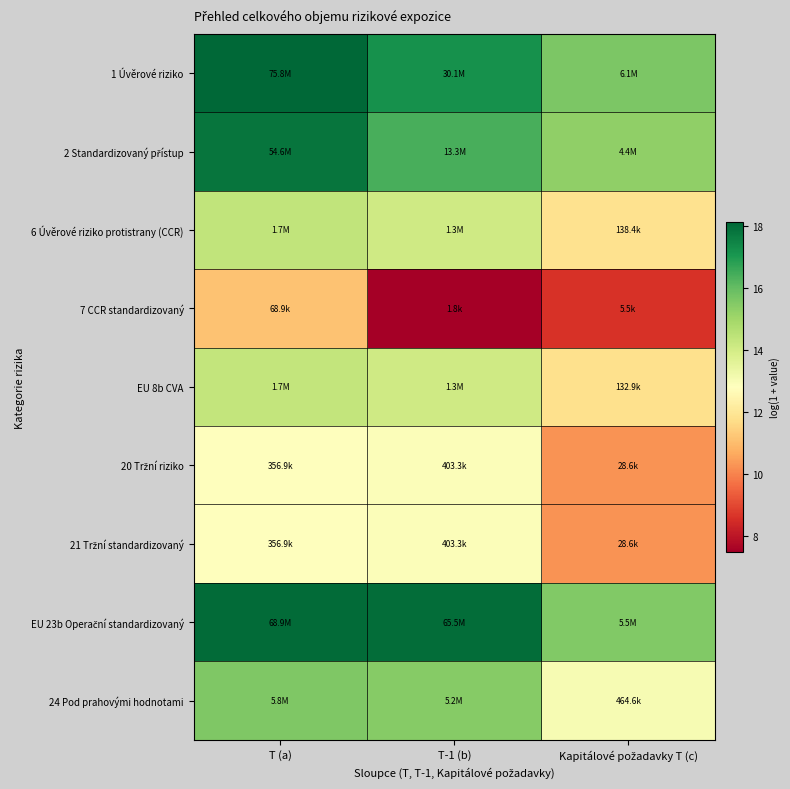

Rank the series at T-1 (b) from highest to lowest value.

EU 23b Operační standardizovaný, 1 Úvěrové riziko, 2 Standardizovaný přístup, 24 Pod prahovými hodnotami, 6 Úvěrové riziko protistrany (CCR), EU 8b CVA, 20 Tržní riziko, 21 Tržní standardizovaný, 7 CCR standardizovaný